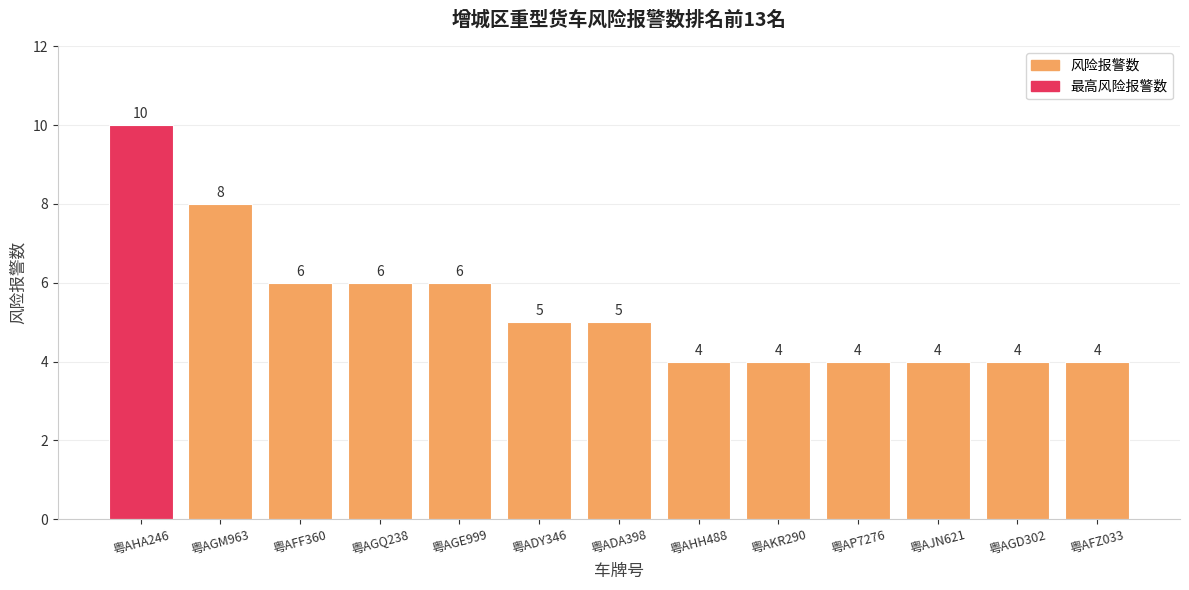

Which has a higher value, 粤AGM963 or 粤ADY346?

粤AGM963